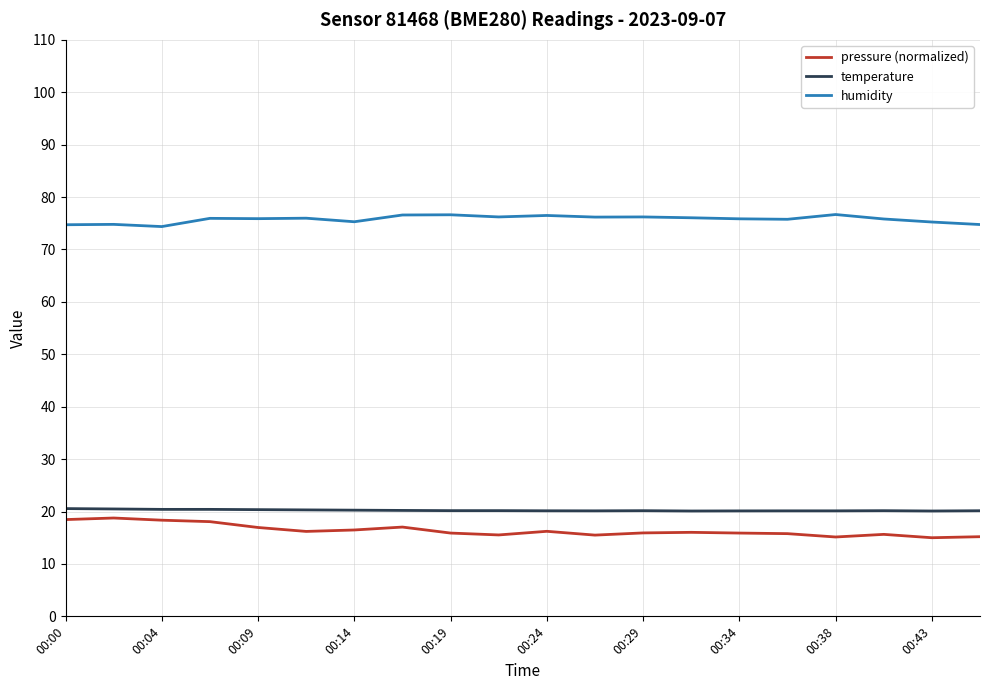

What are all the series names shown in the legend?

pressure (normalized), temperature, humidity